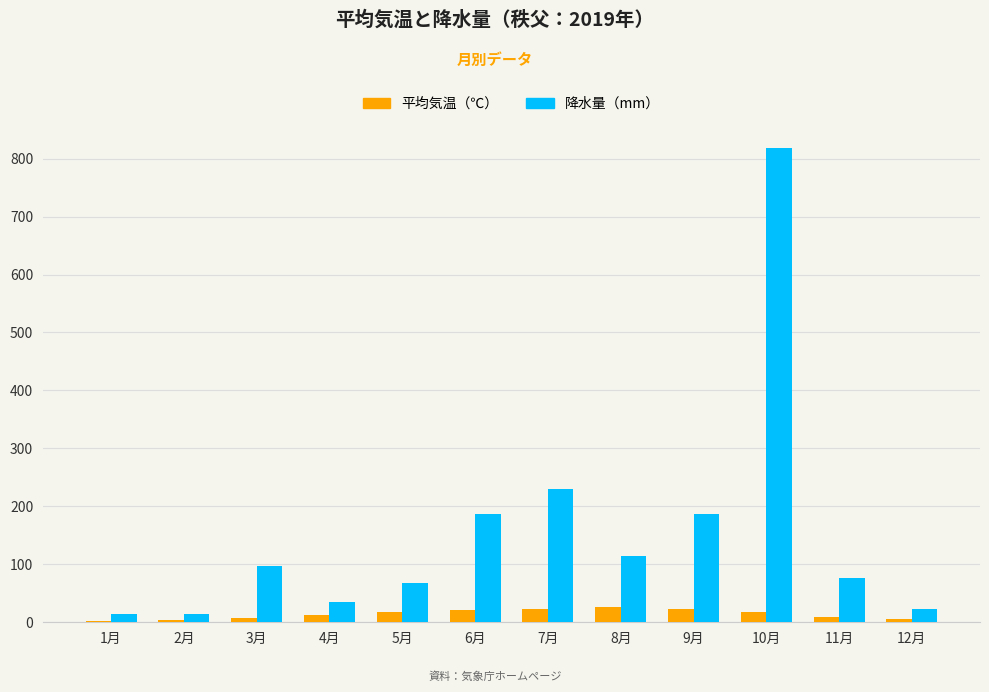

Where is 降水量（mm） nearest to the value 416?

7月